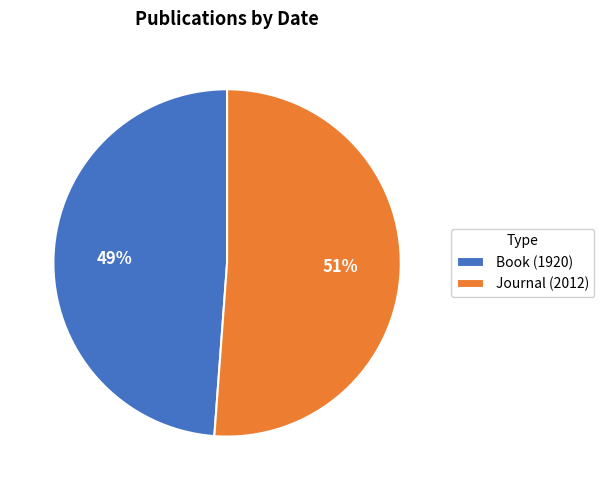

Combined, do Journal (2012) and Book (1920) account for over 50%?

Yes